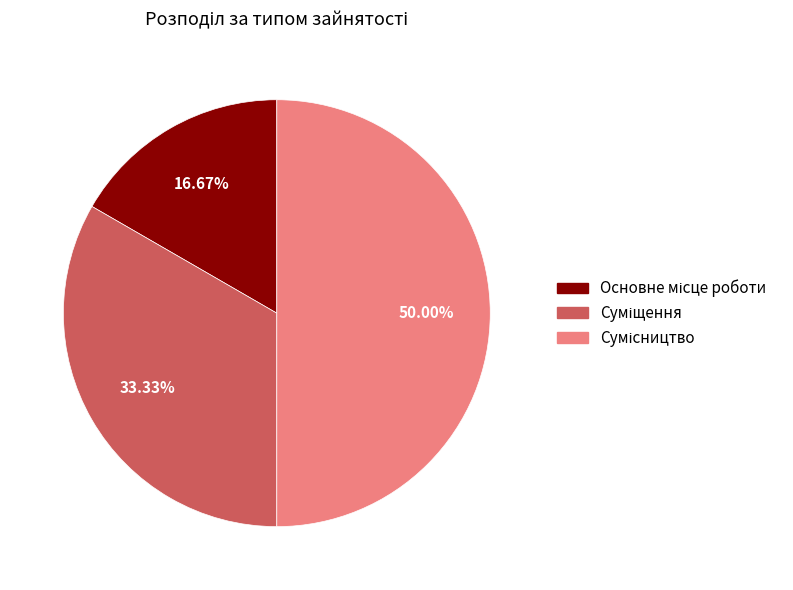

To the nearest percent, what is the difference between the largest and smallest slice percentages?

33%